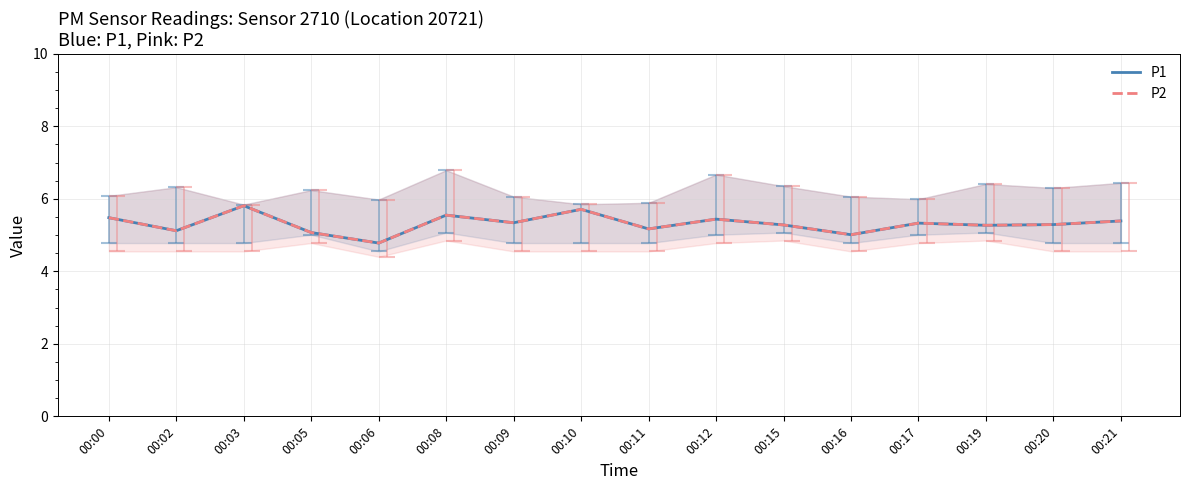

Count the number of categories in the chart.

16